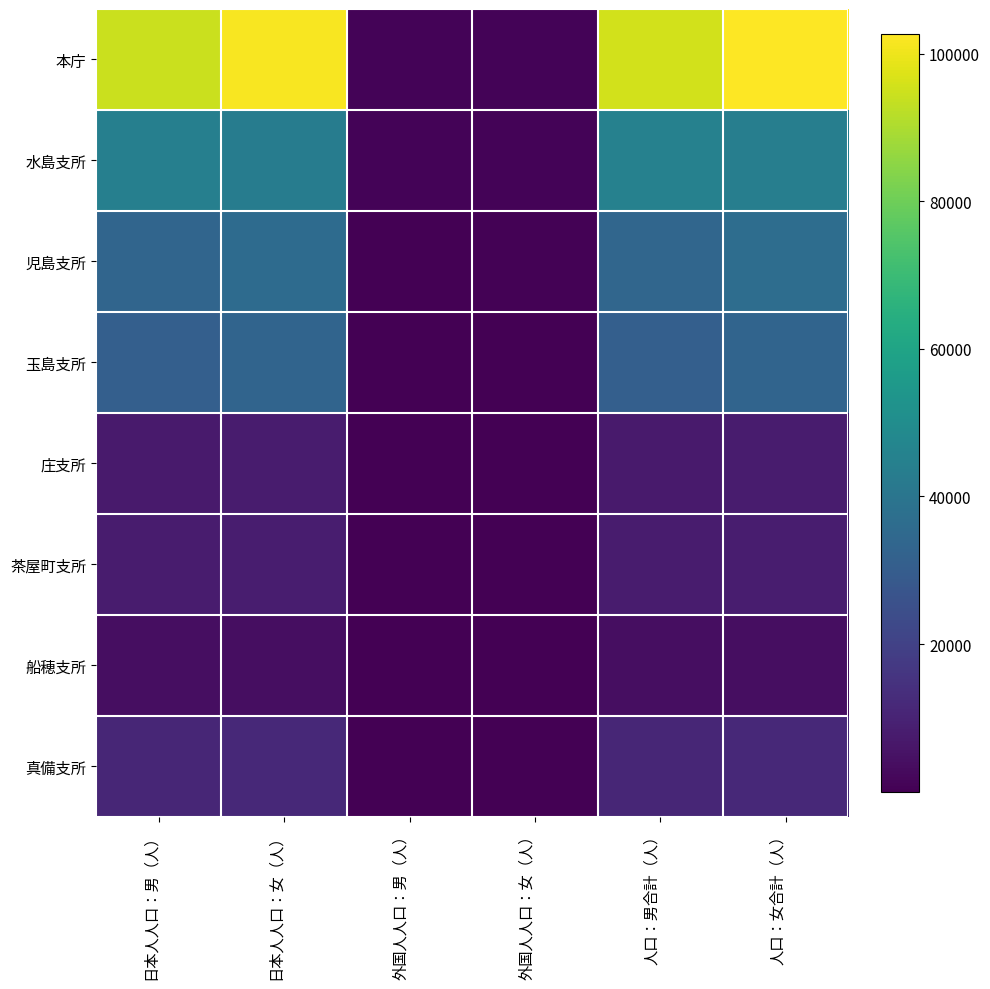

Reading left to right, what are all the values shown in this chart?

本庁: 日本人人口：男（人）=94589	日本人人口：女（人）=101614	外国人人口：男（人）=849	外国人人口：女（人）=1017	人口：男合計（人）=95438	人口：女合計（人）=102631
水島支所: 日本人人口：男（人）=44369	日本人人口：女（人）=43014	外国人人口：男（人）=836	外国人人口：女（人）=938	人口：男合計（人）=45205	人口：女合計（人）=43952
児島支所: 日本人人口：男（人）=33640	日本人人口：女（人）=35773	外国人人口：男（人）=307	外国人人口：女（人）=749	人口：男合計（人）=33947	人口：女合計（人）=36522
玉島支所: 日本人人口：男（人）=30974	日本人人口：女（人）=32923	外国人人口：男（人）=181	外国人人口：女（人）=243	人口：男合計（人）=31155	人口：女合計（人）=33166
庄支所: 日本人人口：男（人）=7284	日本人人口：女（人）=7802	外国人人口：男（人）=76	外国人人口：女（人）=54	人口：男合計（人）=7360	人口：女合計（人）=7856
茶屋町支所: 日本人人口：男（人）=7914	日本人人口：女（人）=8360	外国人人口：男（人）=56	外国人人口：女（人）=41	人口：男合計（人）=7970	人口：女合計（人）=8401
船穂支所: 日本人人口：男（人）=3637	日本人人口：女（人）=3857	外国人人口：男（人）=6	外国人人口：女（人）=37	人口：男合計（人）=3643	人口：女合計（人）=3894
真備支所: 日本人人口：男（人）=11038	日本人人口：女（人）=11674	外国人人口：男（人）=55	外国人人口：女（人）=79	人口：男合計（人）=11093	人口：女合計（人）=11753